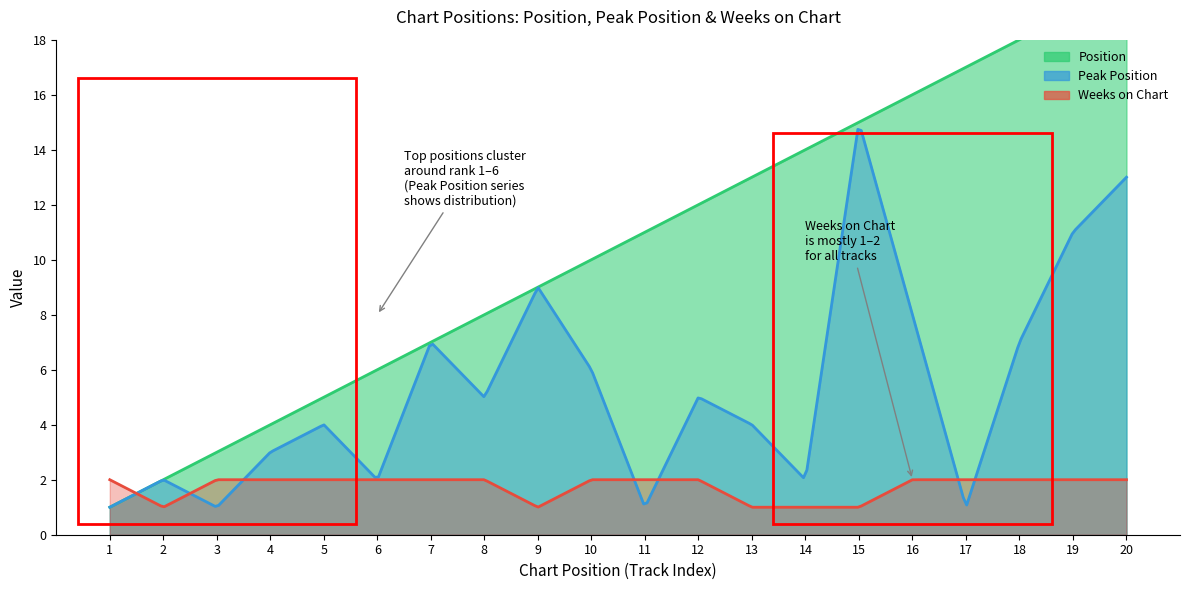

What is the highest value of the Position series?

20